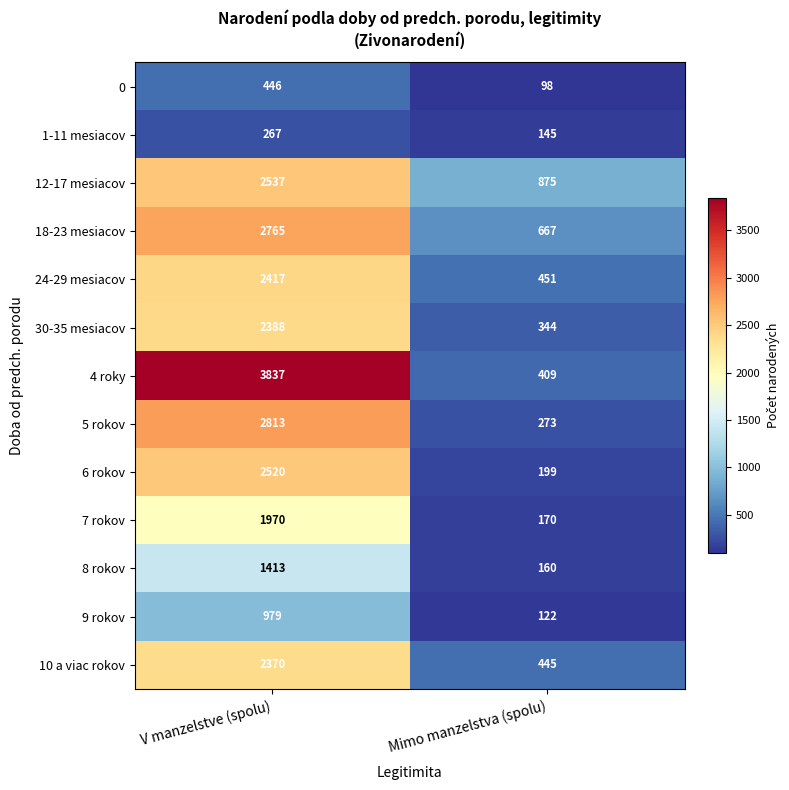

Which series has the largest total across all categories?

4 roky